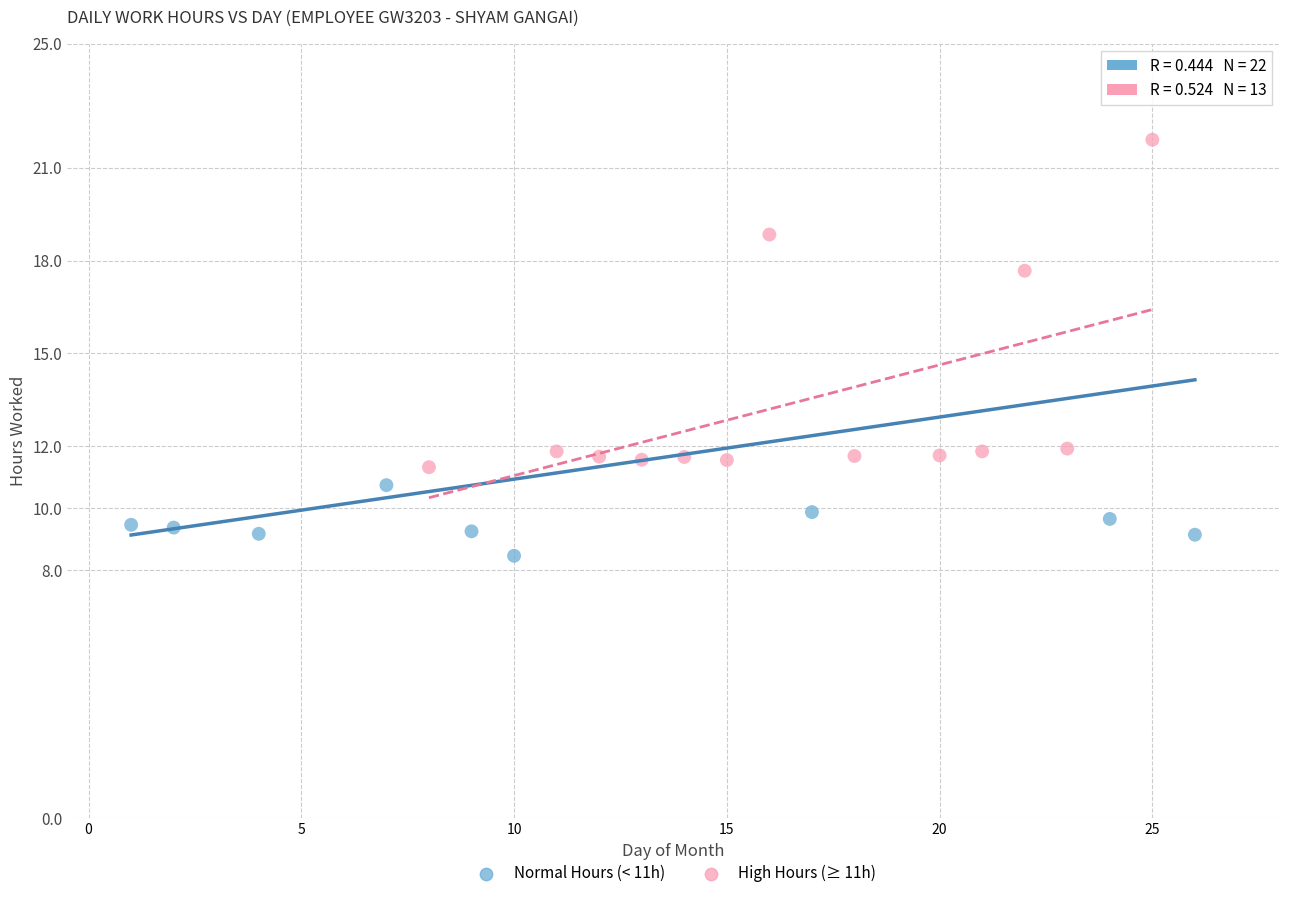

Which series has the largest Y range (max minus min)?

High Hours (≥ 11h)